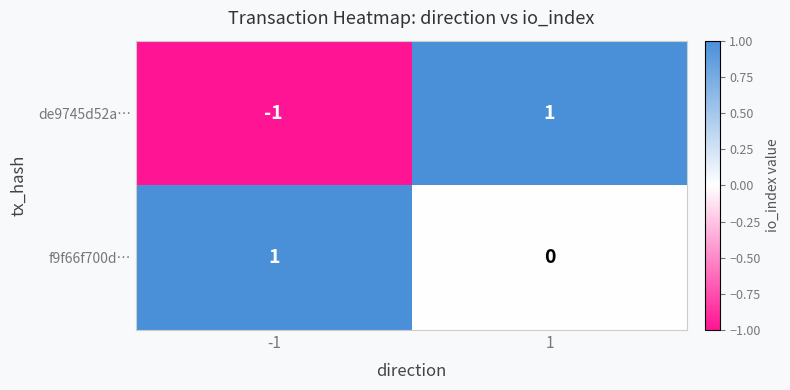

The value of f9f66f700d… at 1 is 0. True or false?

True